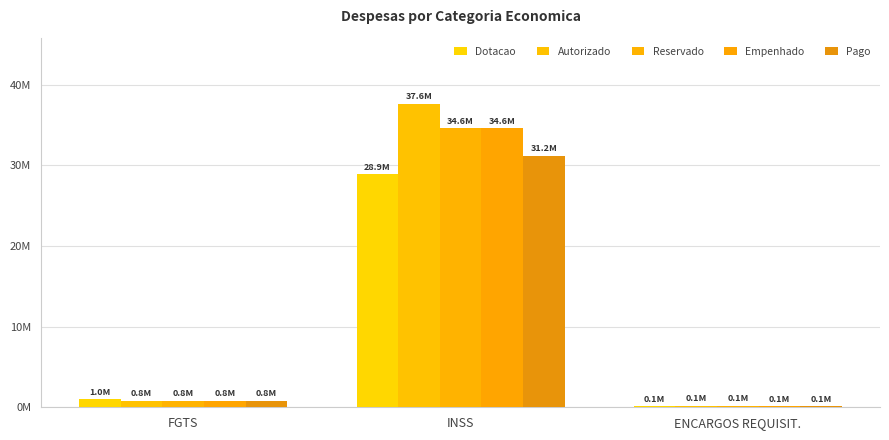

The Reservado series shows 237778.9 at ENCARGOS REQUISIT.. True or false?

False